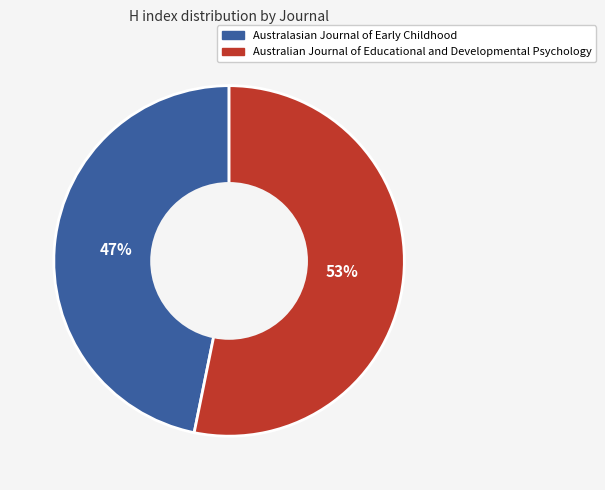

True or false: Australasian Journal of Early Childhood accounts for 47% of the total.

True